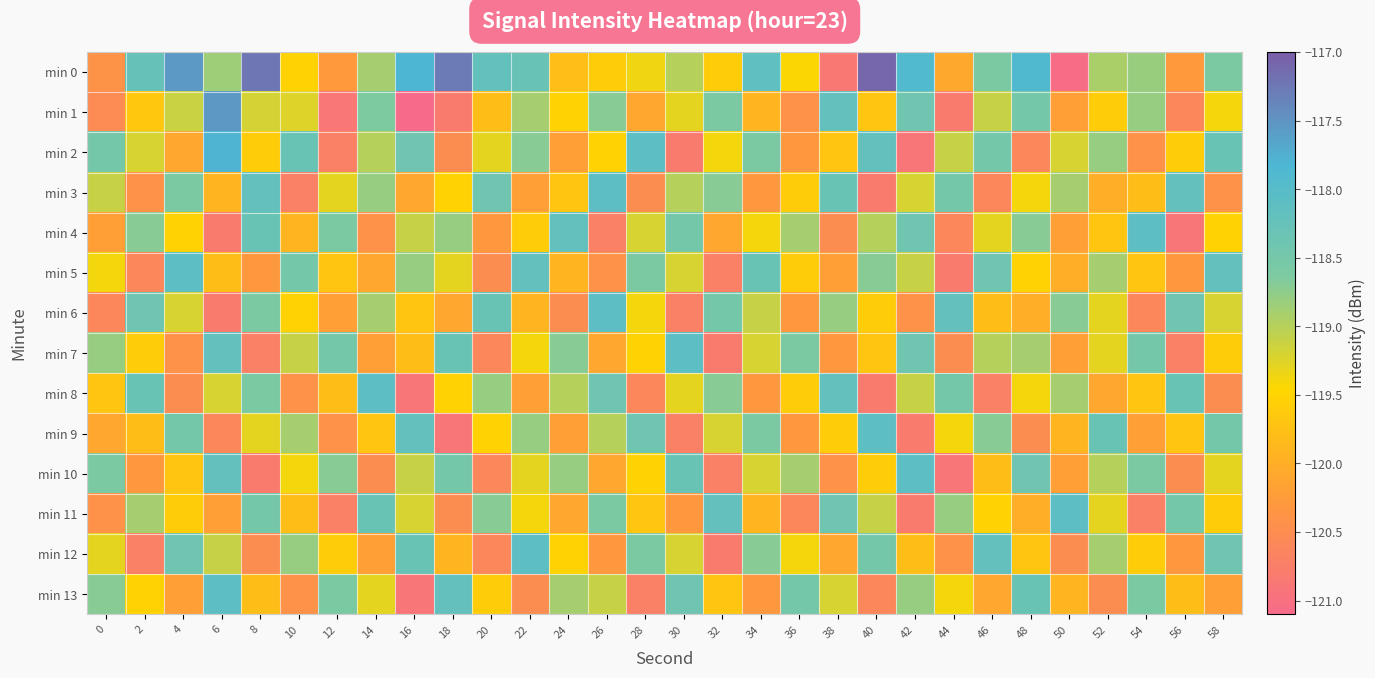

At how many categories does at least one series exceed -119?

30